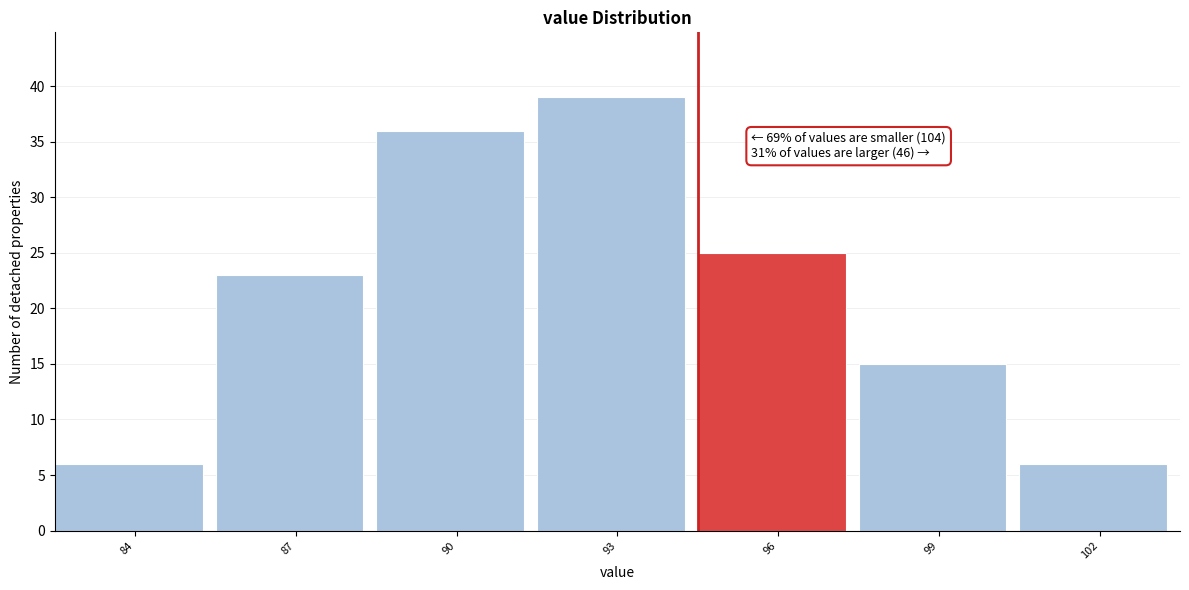

Reading left to right, extract all data points from this chart.

6	23	36	39	25	15	6